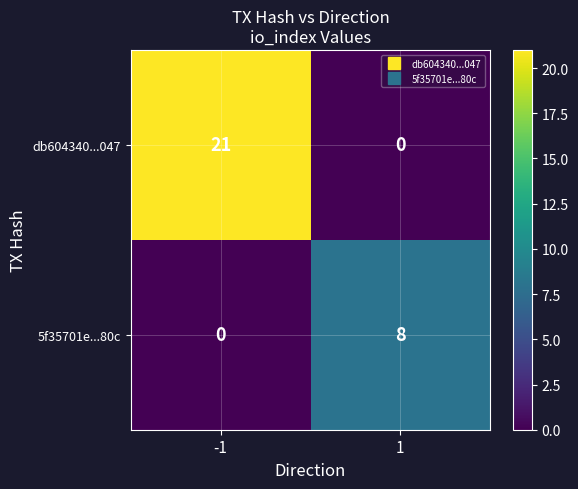

List the series in order of their peak value, lowest first.

5f35701e...80c, db604340...047